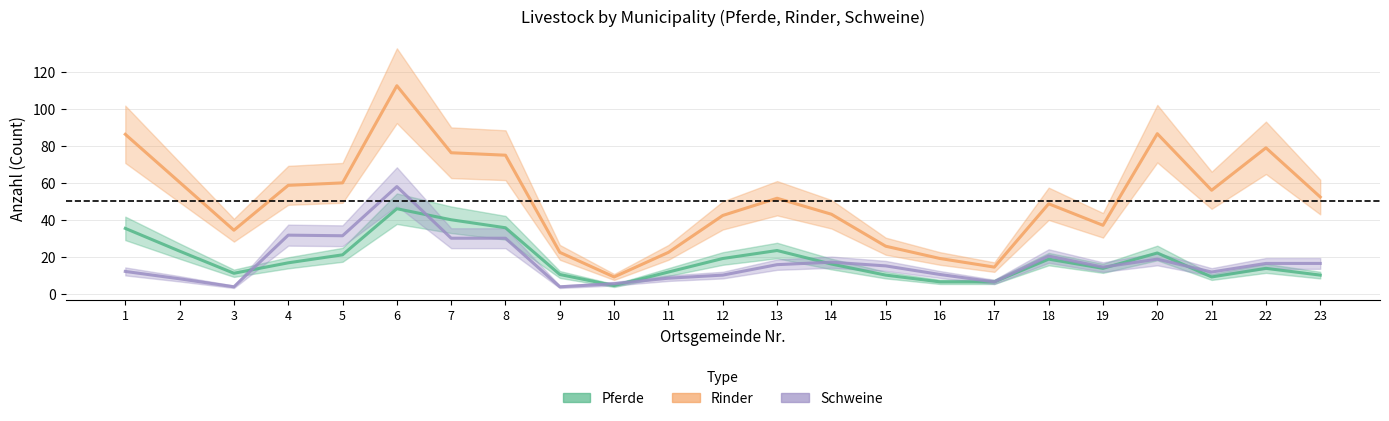

What is the value of the Pferde point at the 15th from the left?

10.0